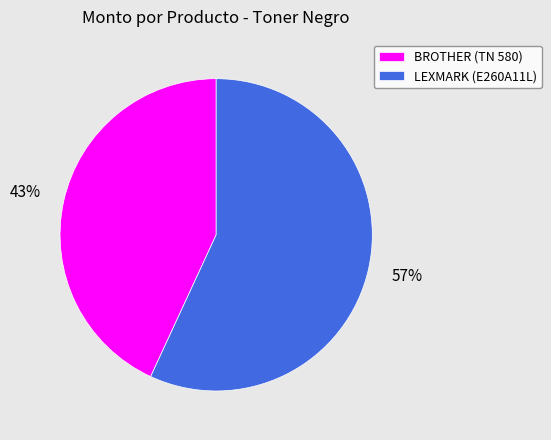

To the nearest percent, what is the combined percentage of BROTHER (TN 580) and LEXMARK (E260A11L)?

100%